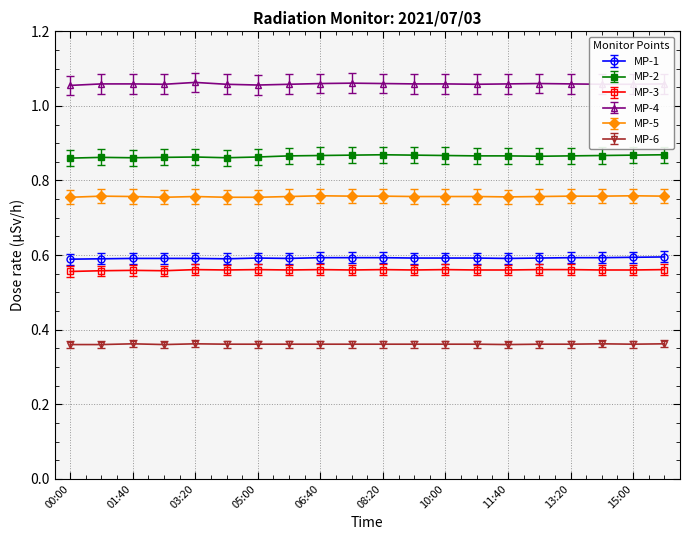

True or false: MP-4 and MP-5 cross at least once.

False